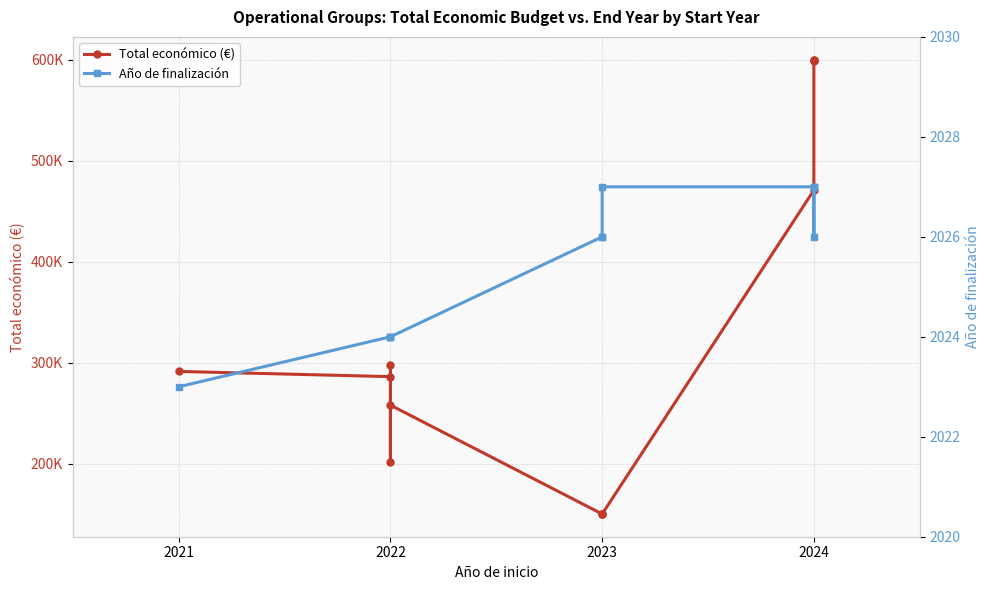

The value of Total económico (€) at 2024 is 470675. True or false?

True